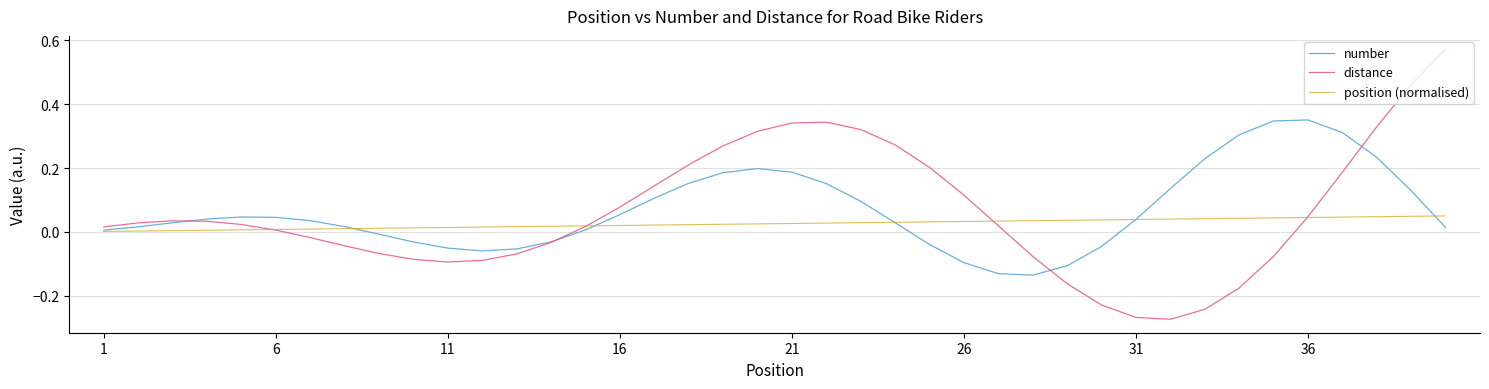

True or false: distance and number intersect in this chart.

True